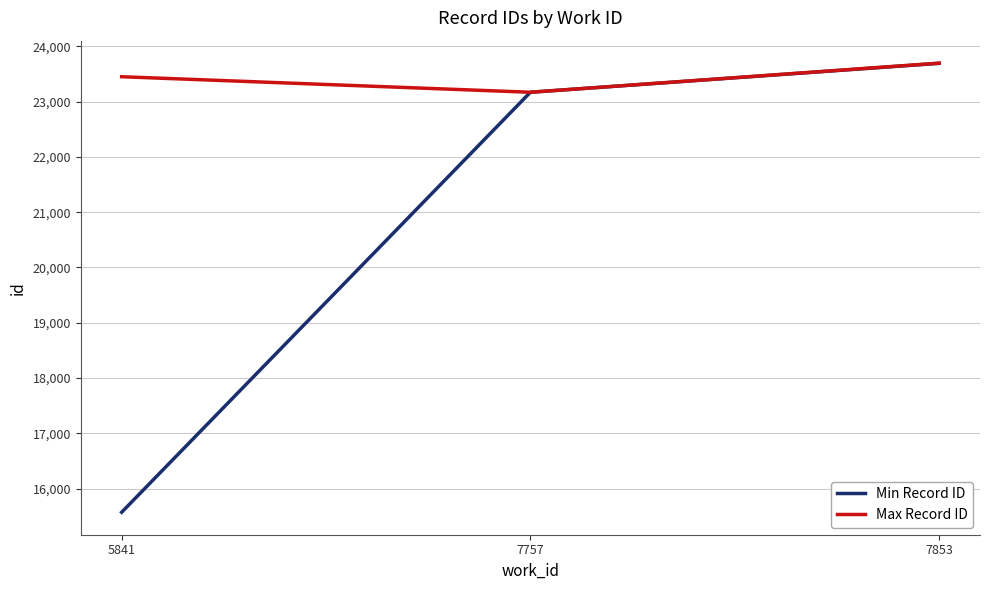

Between 7757 and 7853, which series saw the biggest shift?

Max Record ID